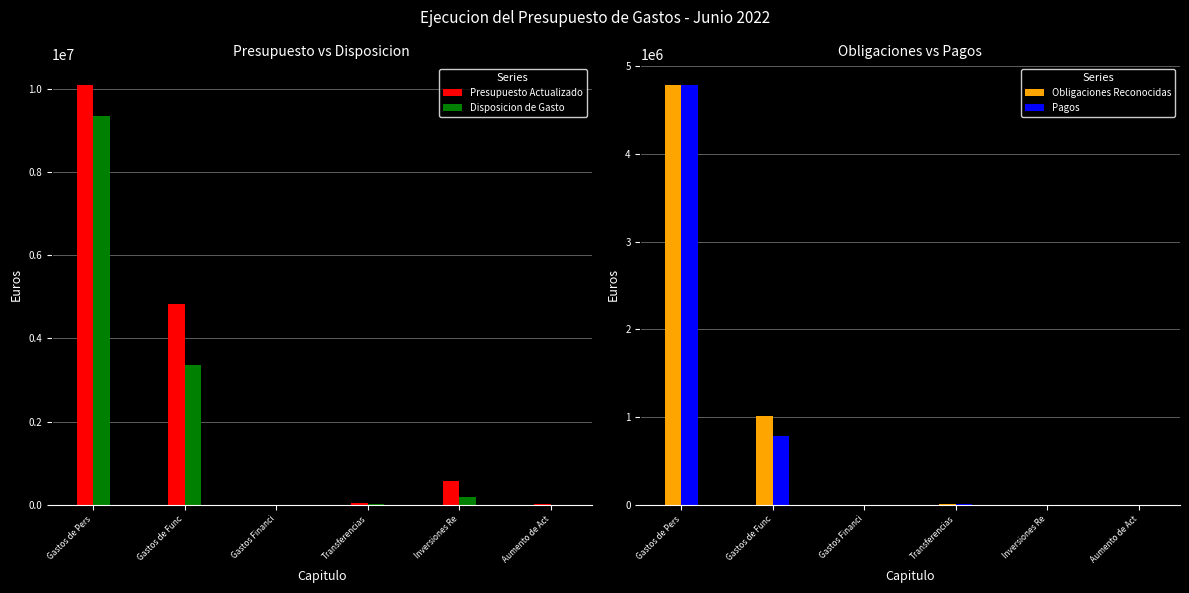

Which has a higher value, Gastos Financi or Transferencias?

Transferencias